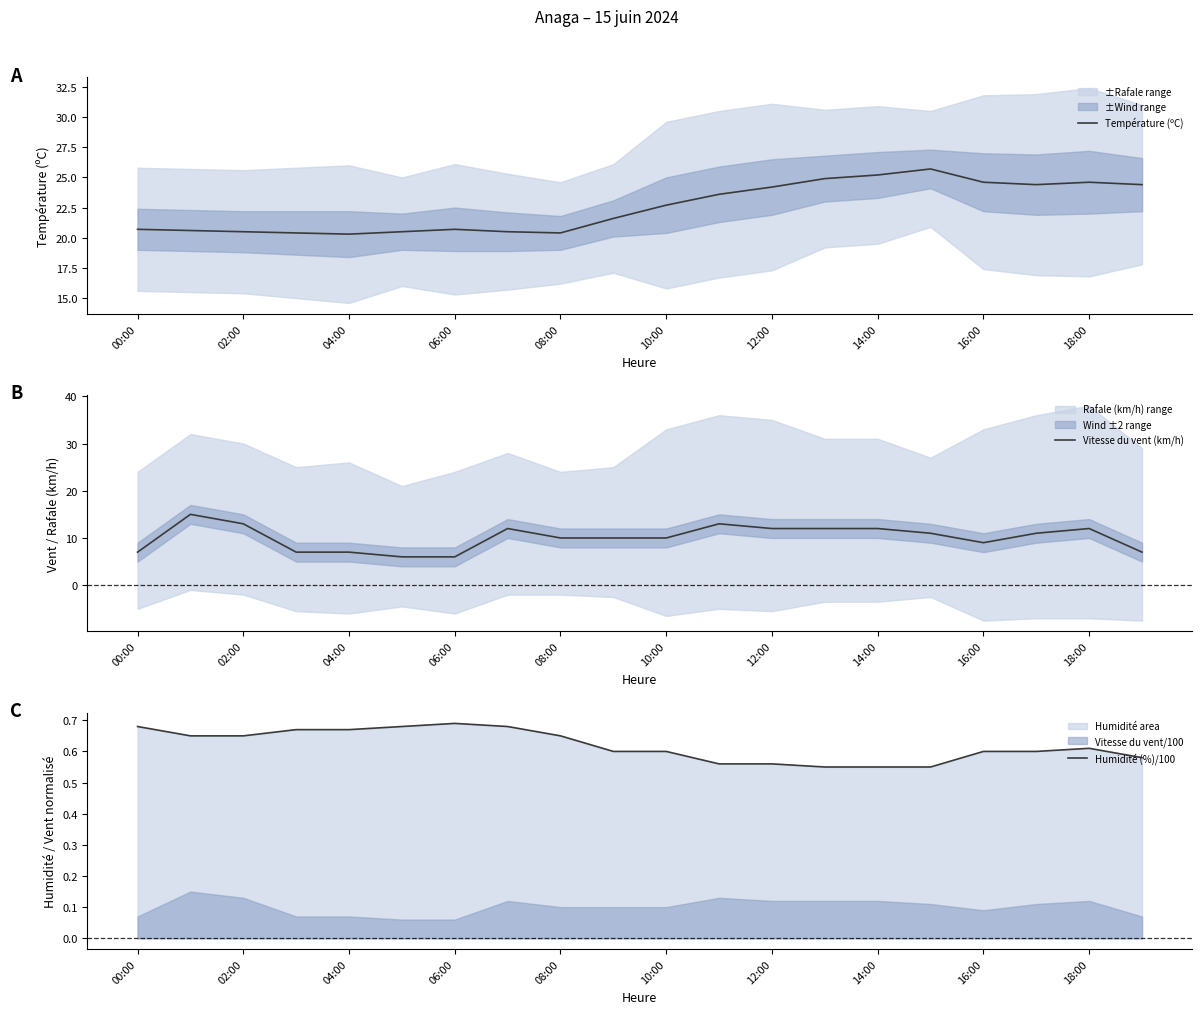

Reading left to right, list all the values displayed in this chart.

Température (ºC): 20.7	20.6	20.5	20.4	20.3	20.5	20.7	20.5	20.4	21.6	22.7	23.6	24.2	24.9	25.2	25.7	24.6	24.4	24.6	24.4
Vitesse du vent (km/h): 7.0	15.0	13.0	7.0	7.0	6.0	6.0	12.0	10.0	10.0	10.0	13.0	12.0	12.0	12.0	11.0	9.0	11.0	12.0	7.0
Humidité (%)/100: 0.7	0.7	0.7	0.7	0.7	0.7	0.7	0.7	0.7	0.6	0.6	0.6	0.6	0.6	0.6	0.6	0.6	0.6	0.6	0.6